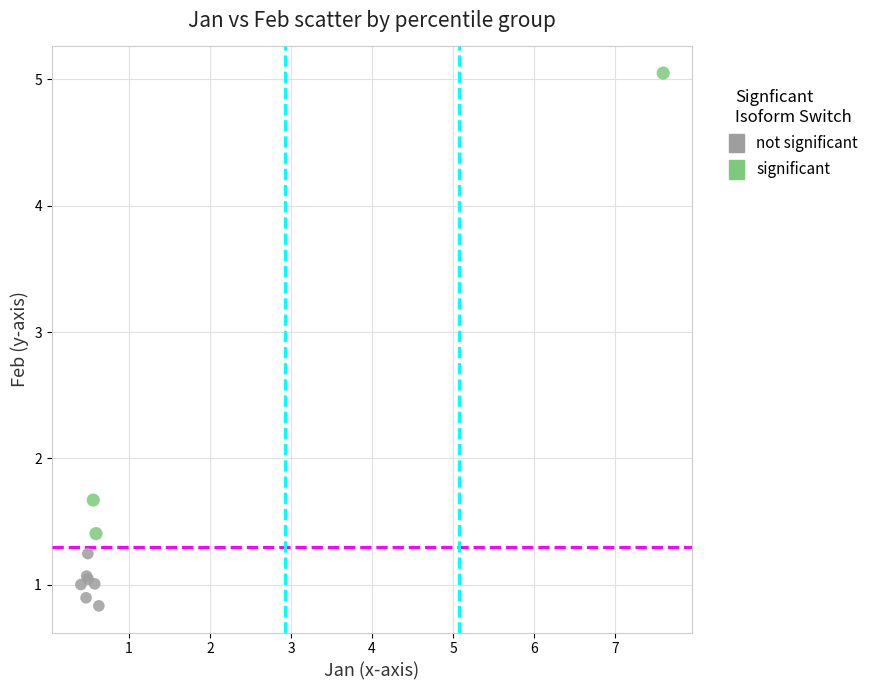

What are all the series names shown in the legend?

not significant, significant